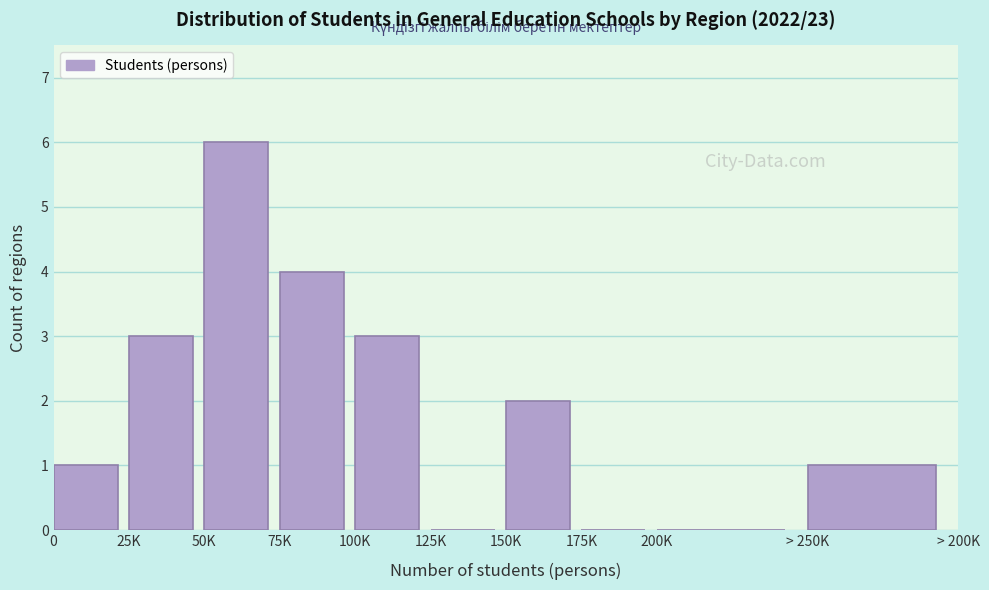

Reading right to left, list all the values displayed in this chart.

> 250K=1	200K=0	175K=0	150K=2	125K=0	100K=3	75K=4	50K=6	25K=3	0=1